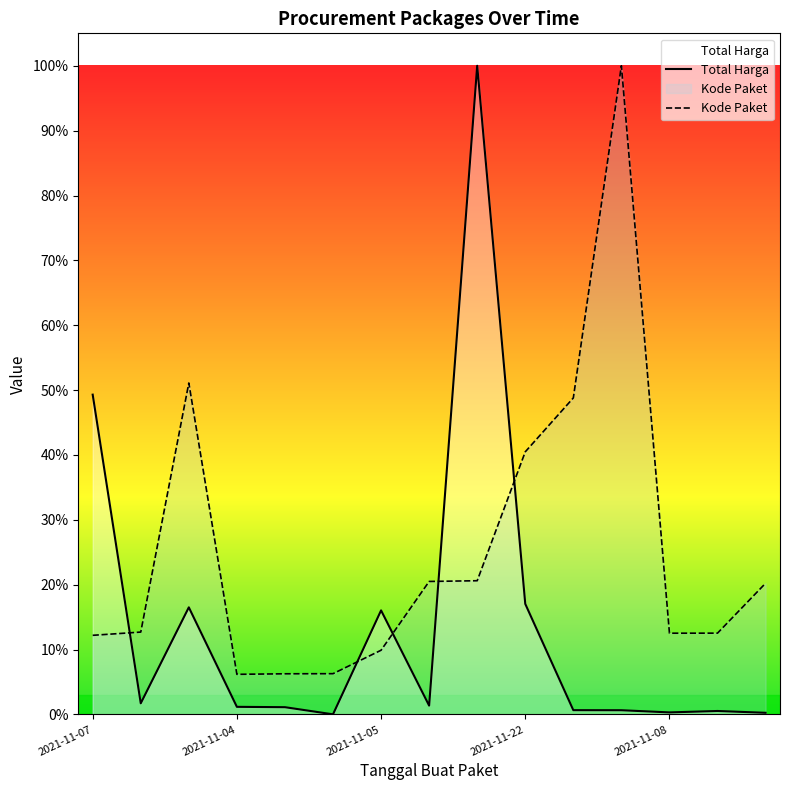

What is the sum of all Total Harga values?

2.1